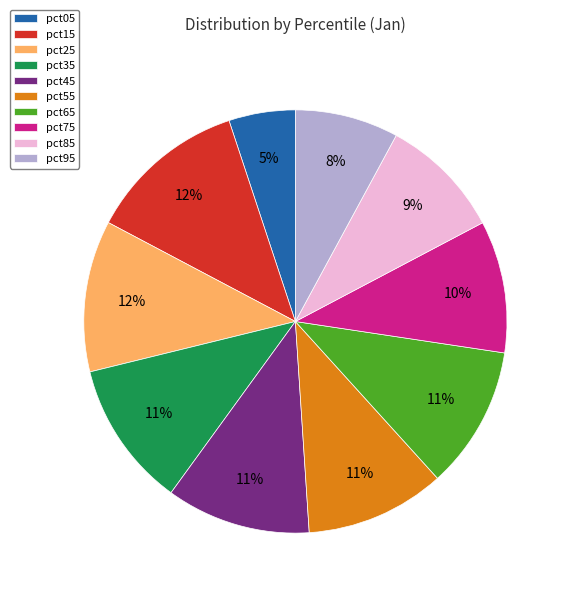

Is the sum of pct85 and pct95 greater than half?

No